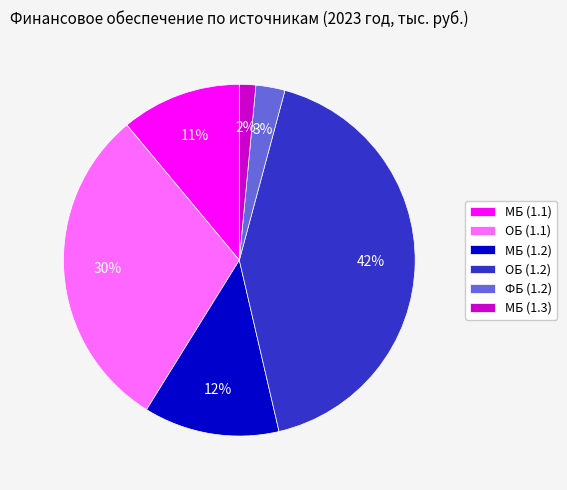

How many slices are in this pie chart?

6